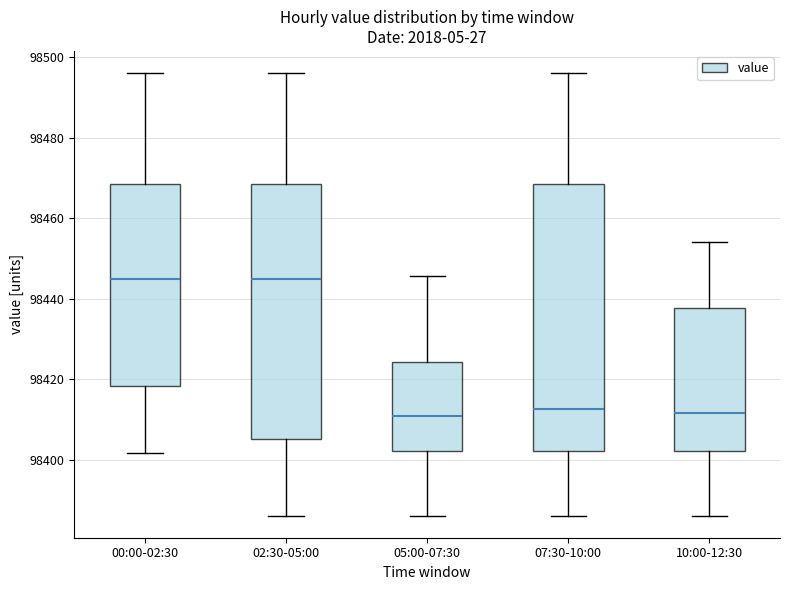

Where does the median line of the box for 07:30-10:00 sit on the y-axis? The values are not printed on the chart, so give them approximately, as read against the axis.

98412